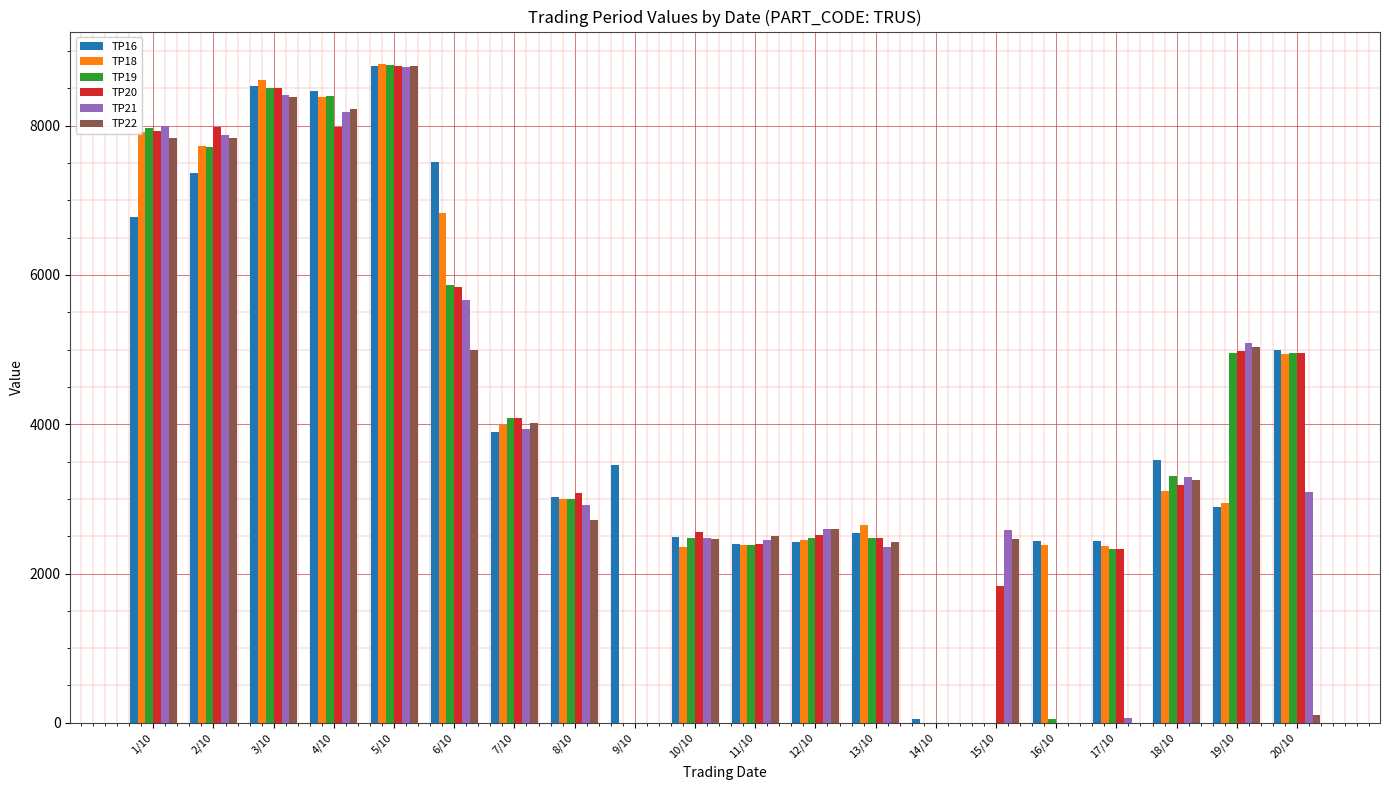

The value of TP21 at 19/10 is 5090. True or false?

True